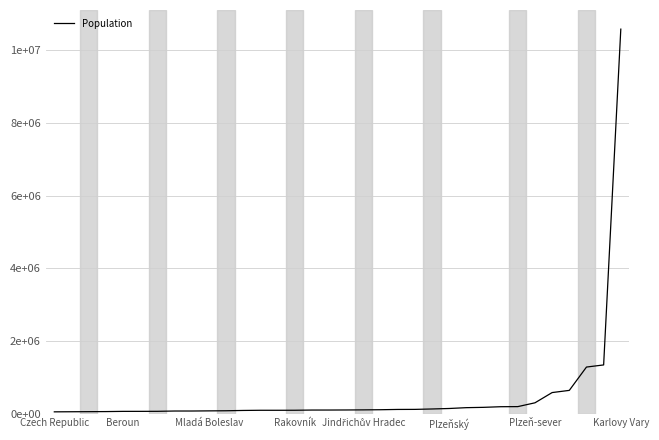

What is the greatest value displayed?

10578820